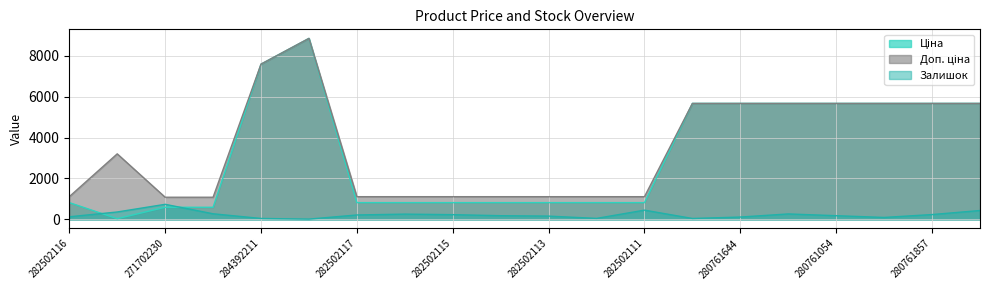

True or false: Ціна has a value of 2298.8 at 280761054.

False